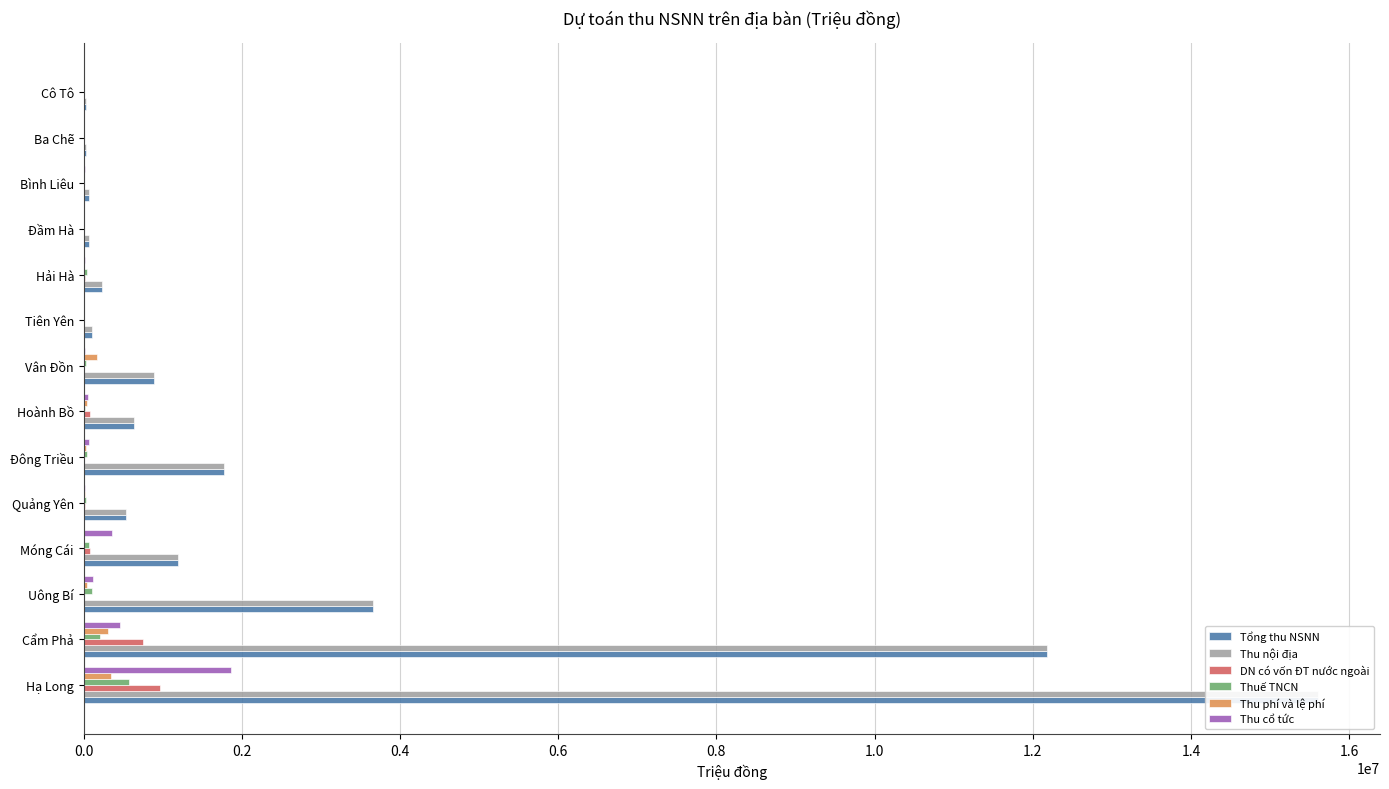

Reading left to right, list all the values displayed in this chart.

Tổng thu NSNN: 15610500	12182000	3655200	1196700	528800	1771800	637900	882340	102700	232600	62730	70500	34230	32000
Thu nội địa: 15610500	12182000	3655200	1196700	528800	1771800	637900	882340	102700	232600	62730	70500	34230	32000
DN có vốn ĐT nước ngoài: 958500	750000	0	82000	18000	1300	74000	1200	0	15000	0	0	0	0
Thuế TNCN: 576000	208000	100000	65000	30000	39000	20000	27000	4500	45000	4000	2000	3000	2000
Thu phí và lệ phí: 344000	305000	36000	8500	10000	35000	37000	167000	750	800	1000	110	70	30
Thu cổ tức: 1864020	452500	120000	357500	11340	69500	49500	14400	2000	14000	850	10000	990	2900